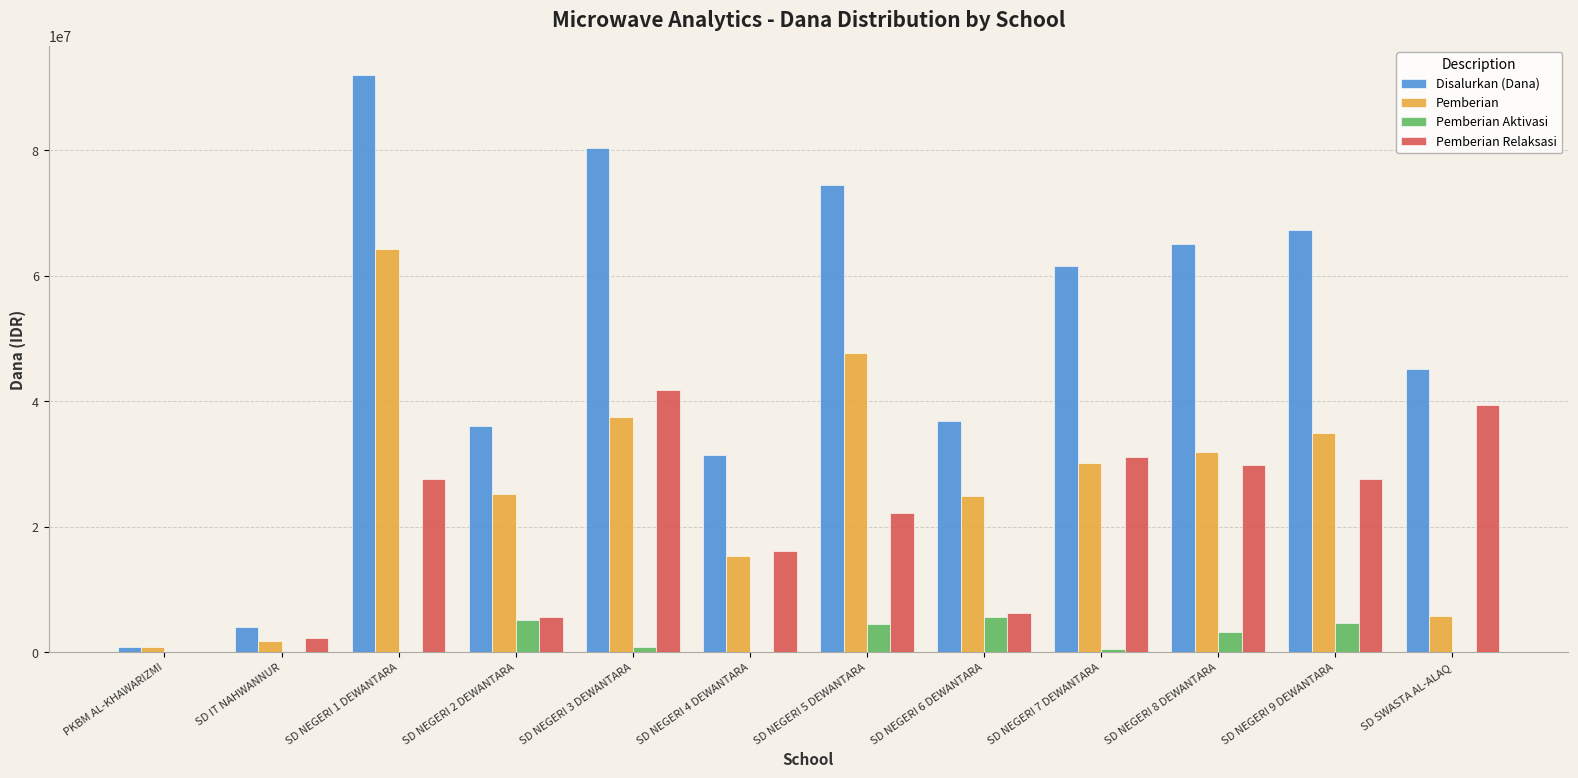

What is the sum of the Pemberian values at SD NEGERI 2 DEWANTARA and SD NEGERI 3 DEWANTARA?

62775000